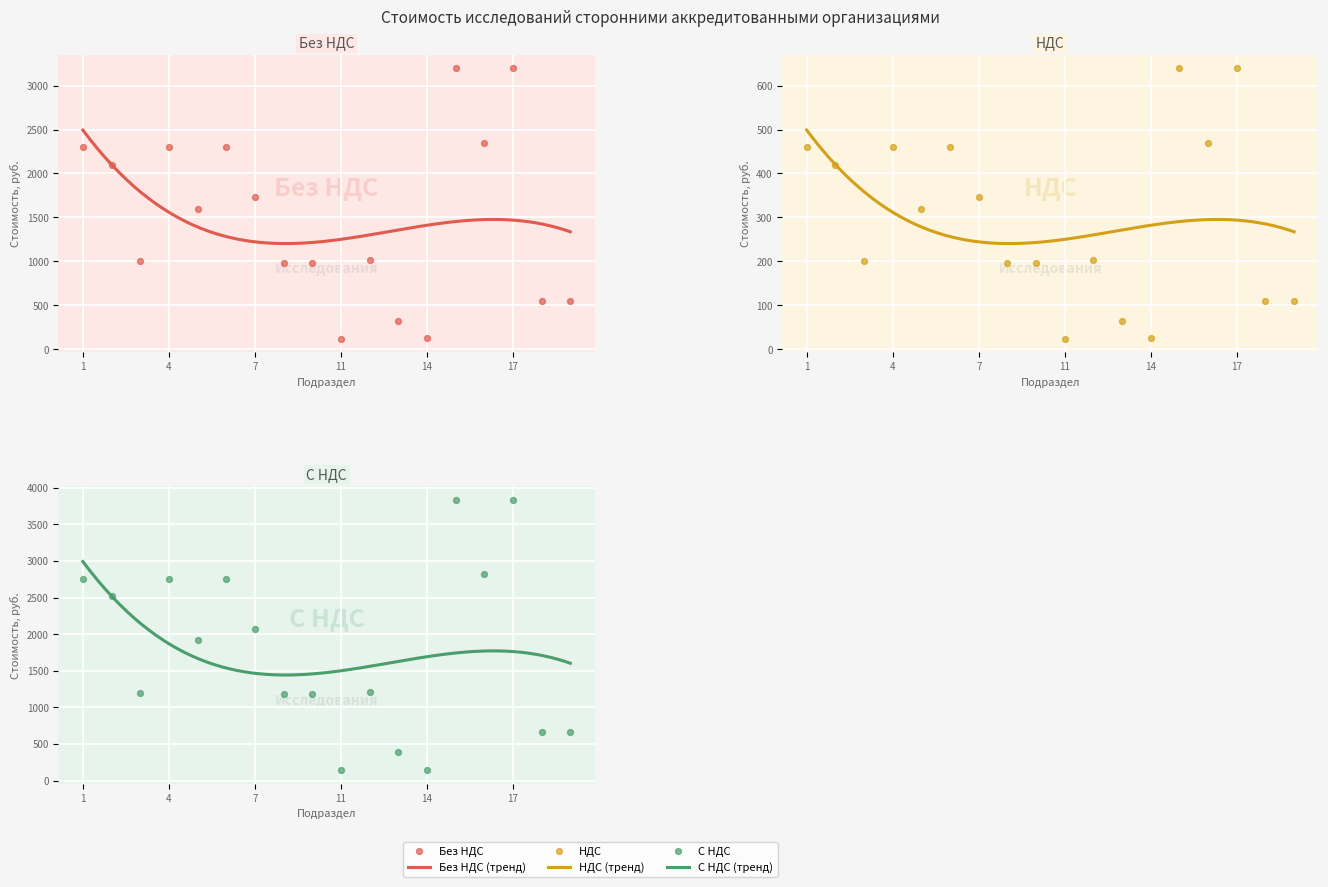

Is the value of НДС at 11 greater than the value of С НДС at 12?

No